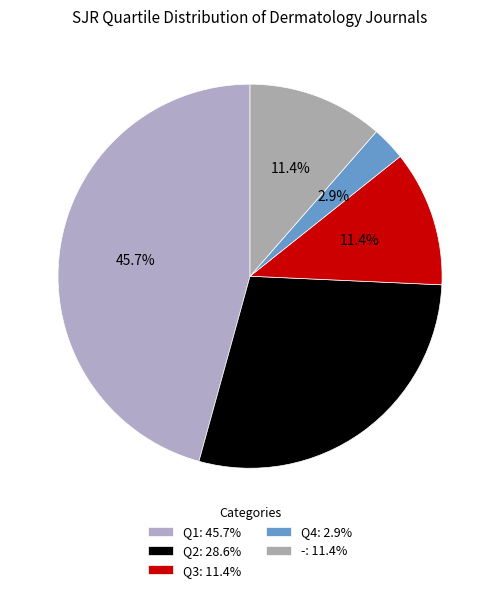

Count the number of slices in the pie.

5